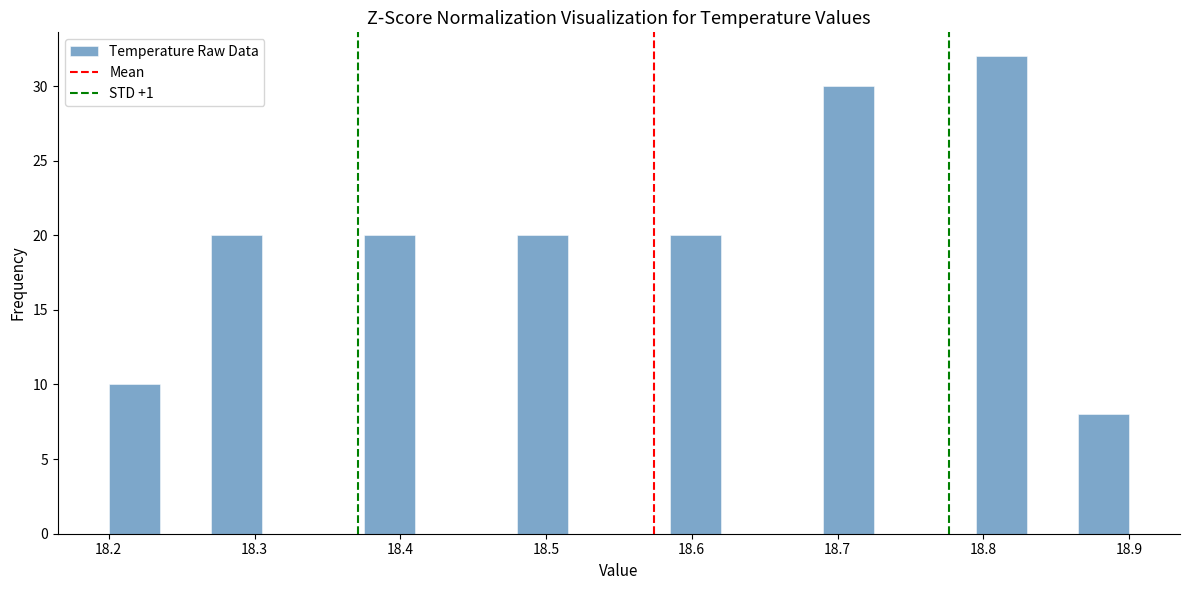

Around what value on the x-axis is the tallest bar? Give the approximate position of its centre, as read against the axis.

18.81